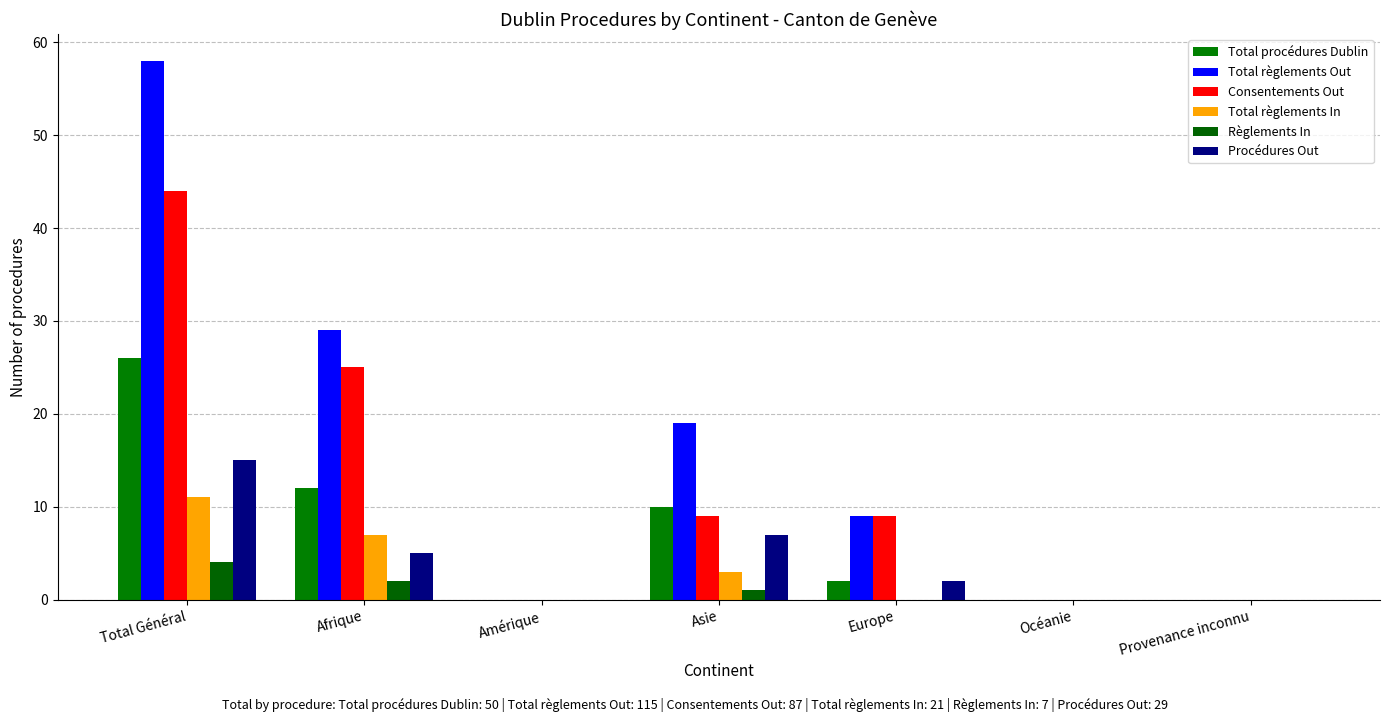

Reading right to left, what are all the values shown in this chart?

Total procédures Dublin: Provenance inconnu=0	Océanie=0	Europe=2	Asie=10	Amérique=0	Afrique=12	Total Général=26
Total règlements Out: Provenance inconnu=0	Océanie=0	Europe=9	Asie=19	Amérique=0	Afrique=29	Total Général=58
Consentements Out: Provenance inconnu=0	Océanie=0	Europe=9	Asie=9	Amérique=0	Afrique=25	Total Général=44
Total règlements In: Provenance inconnu=0	Océanie=0	Europe=0	Asie=3	Amérique=0	Afrique=7	Total Général=11
Règlements In: Provenance inconnu=0	Océanie=0	Europe=0	Asie=1	Amérique=0	Afrique=2	Total Général=4
Procédures Out: Provenance inconnu=0	Océanie=0	Europe=2	Asie=7	Amérique=0	Afrique=5	Total Général=15